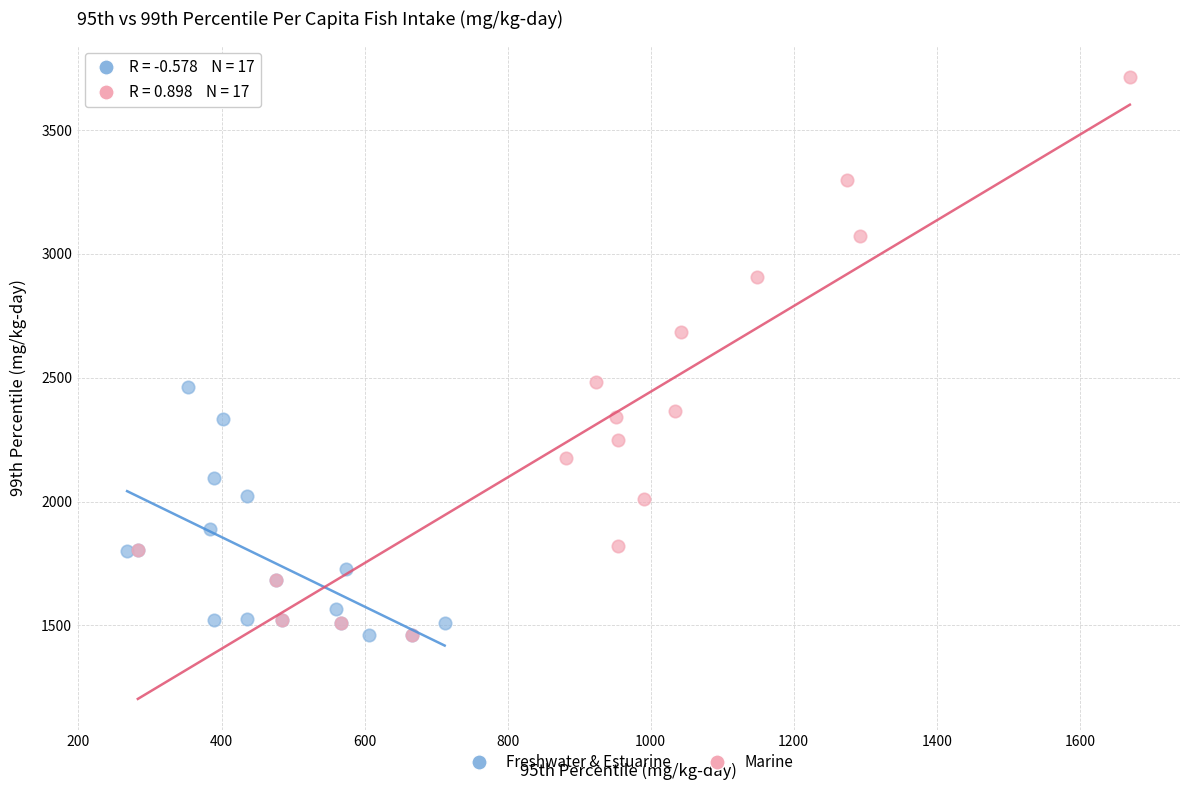

Which series reaches the maximum Y coordinate?

Marine